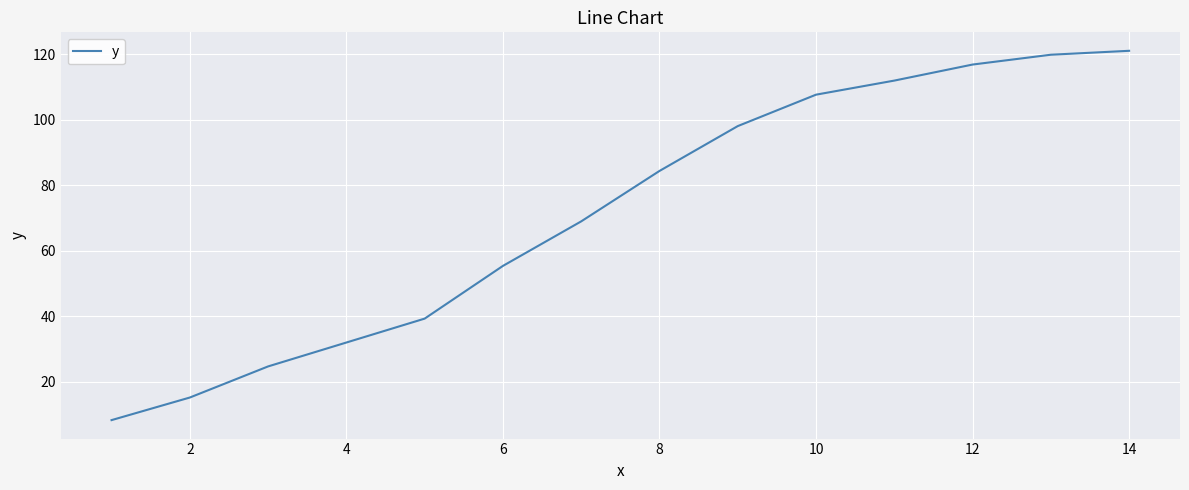

Does the chart have visible grid lines?

Yes